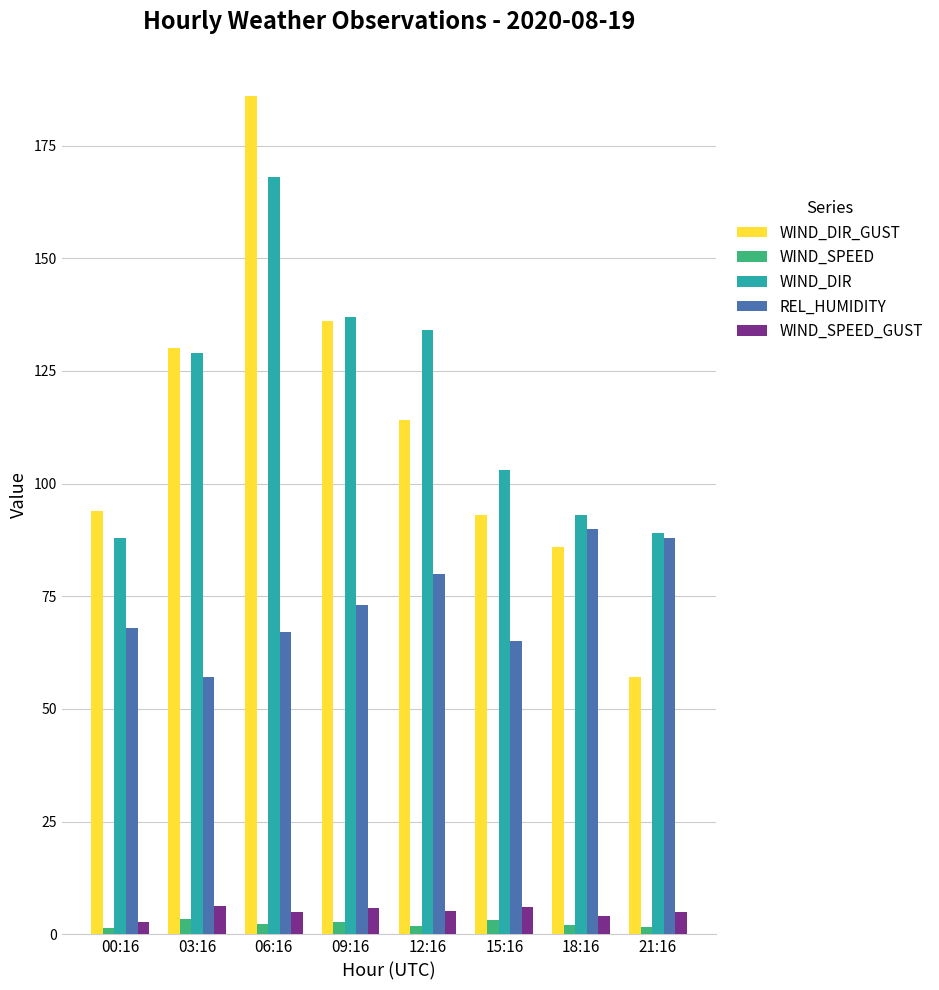

What is the total value across all series at 00:16?

254.3